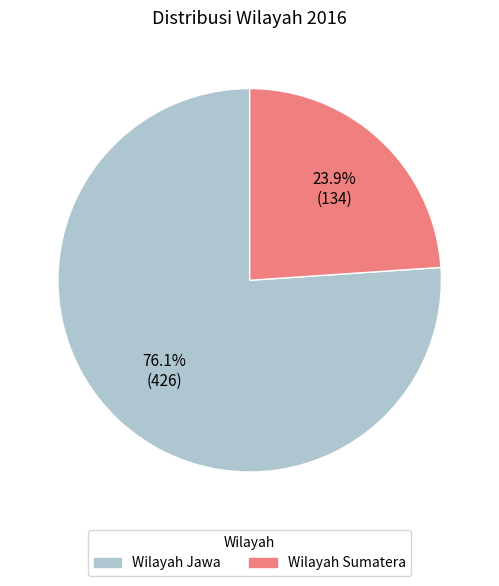

Does any single category account for the majority?

Yes